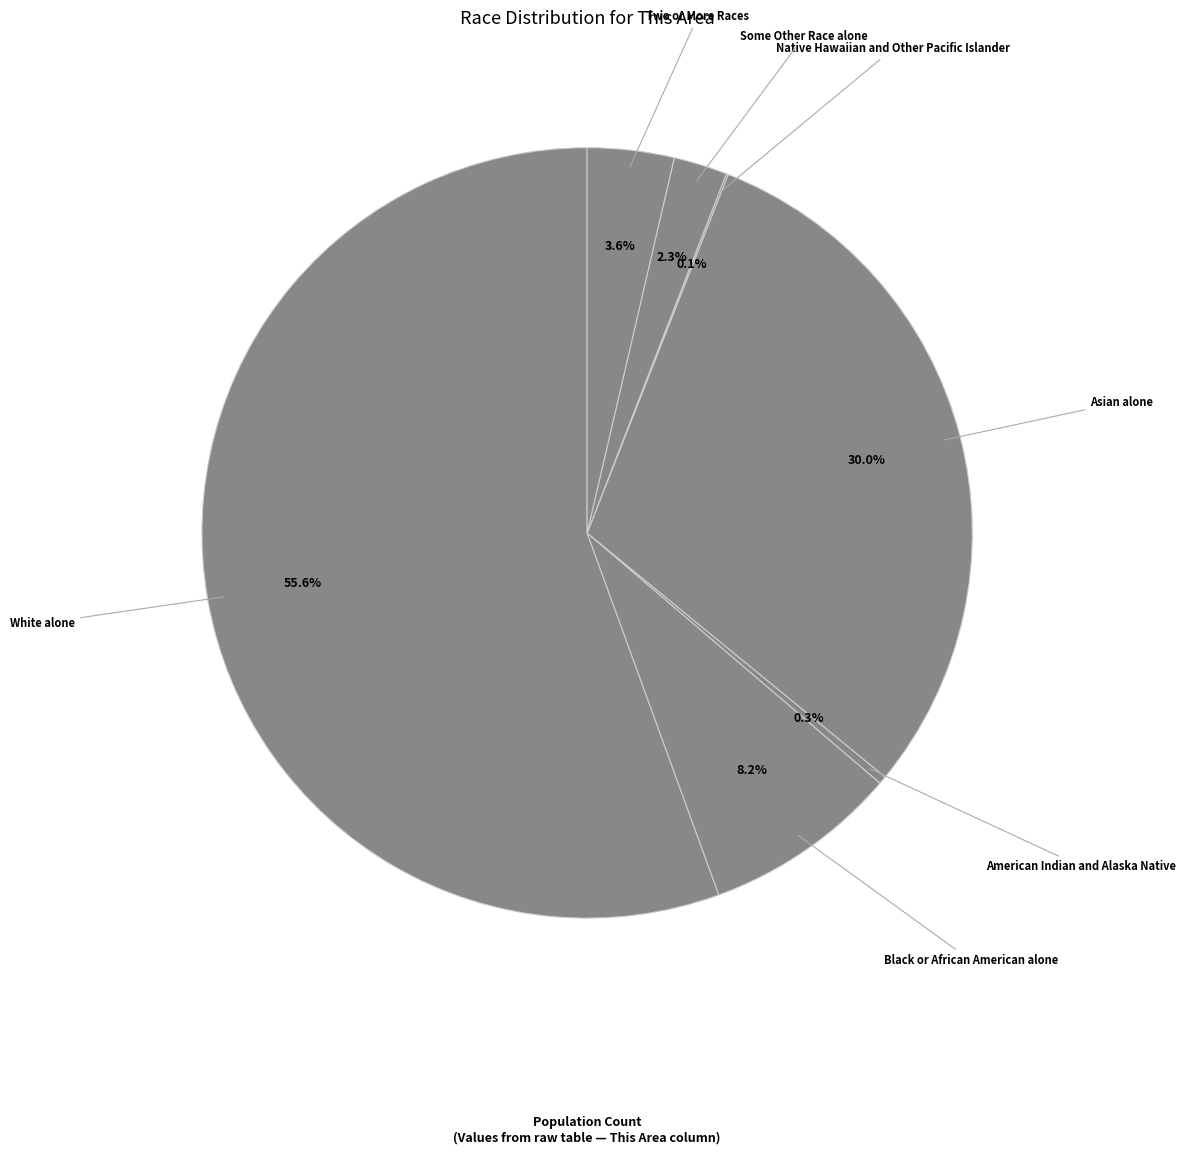

Combined, what portion of the pie is American Indian and Alaska Native and Black or African American alone?

8.5%